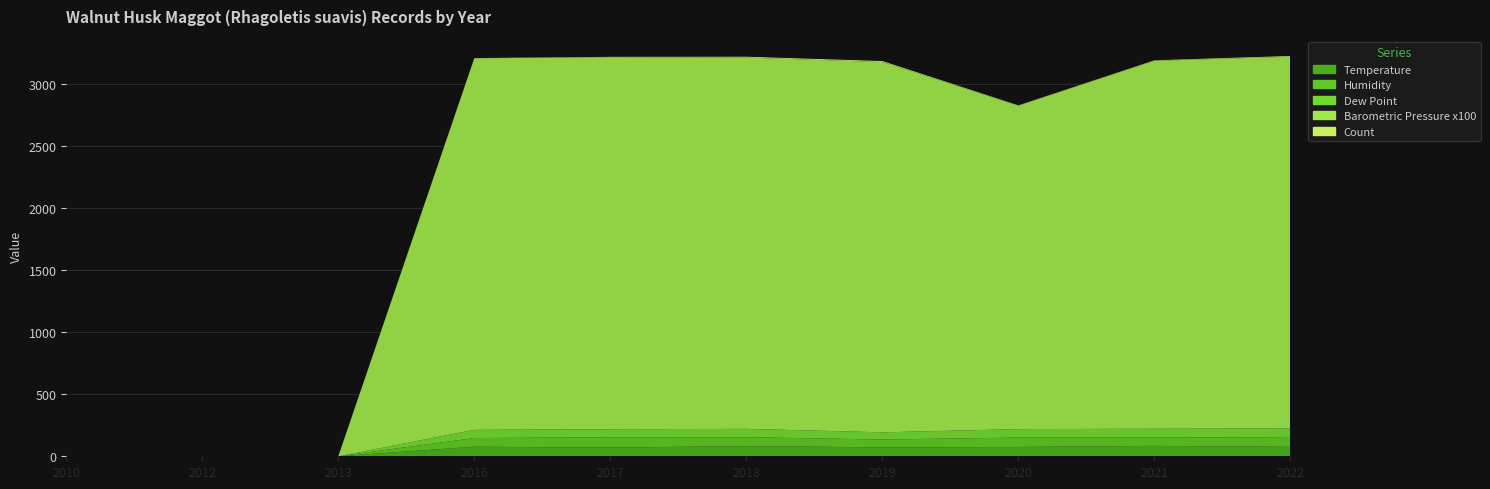

Reading left to right, extract all data points from this chart.

Temperature: 0	0	0	77	70	82	72	75	84	76
Humidity: 0	0	0	70	83	72	63	76	66	79
Dew Point: 0	0	0	66	65	67	58	68	72	69
Barometric Pressure x100: 0	0	0	2995	2999	2993	2985	2607	2966	2997
Count: 1	1	1	2	3	7	8	3	4	6